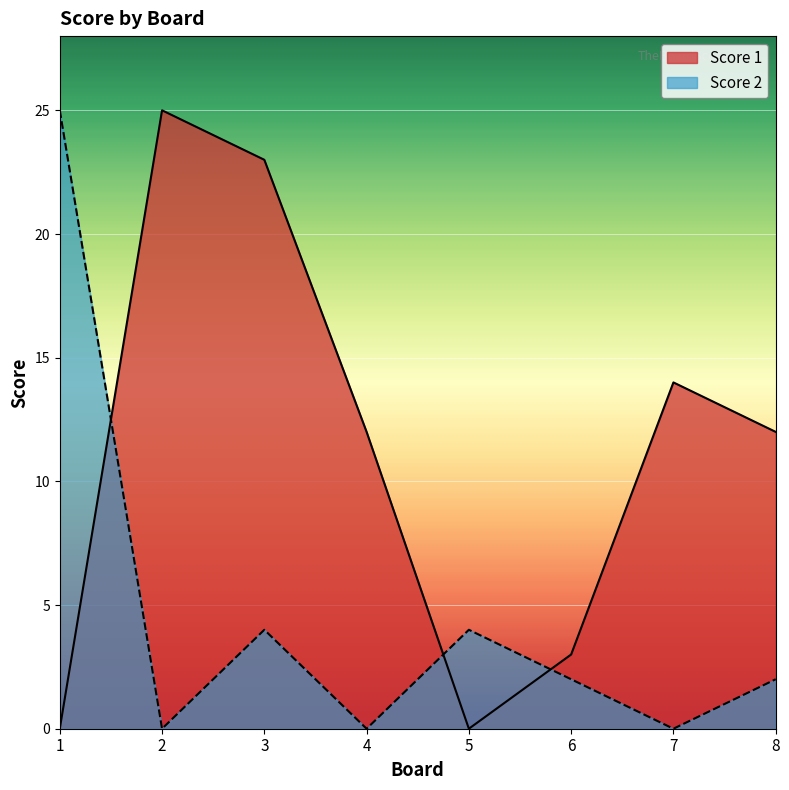

Which series has the widest spread of values?

Score 1